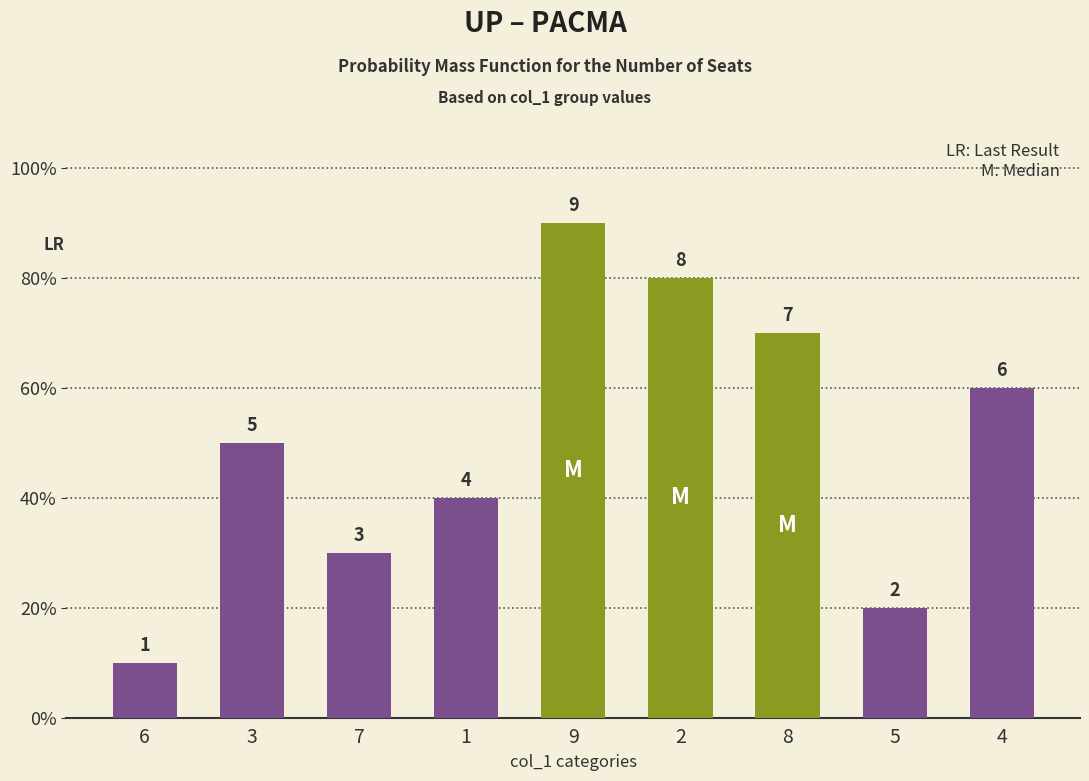

Reading left to right, extract all data points from this chart.

1	5	3	4	9	8	7	2	6